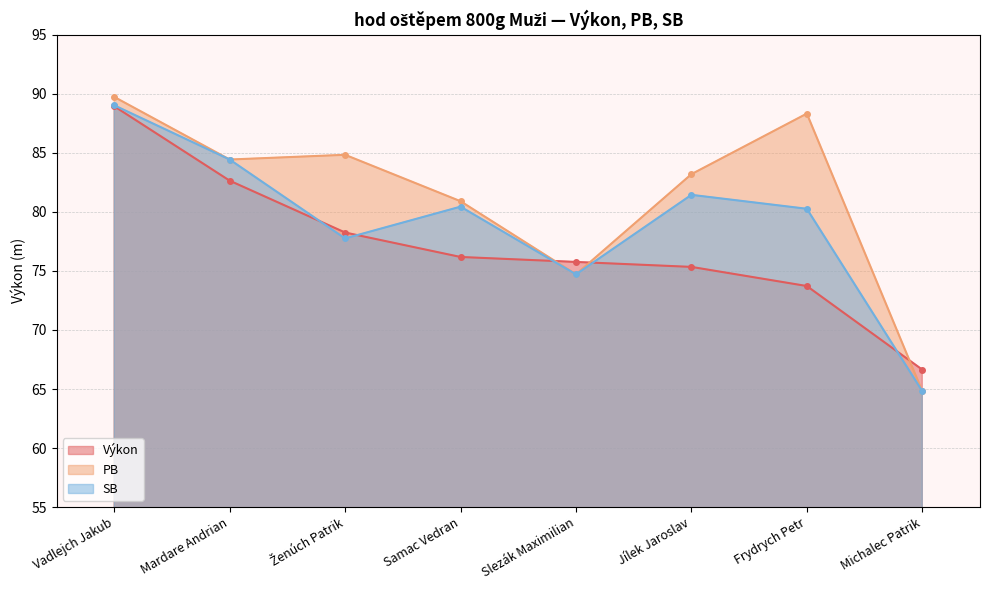

The Výkon series shows 82.6 at Mardare Andrian. True or false?

True